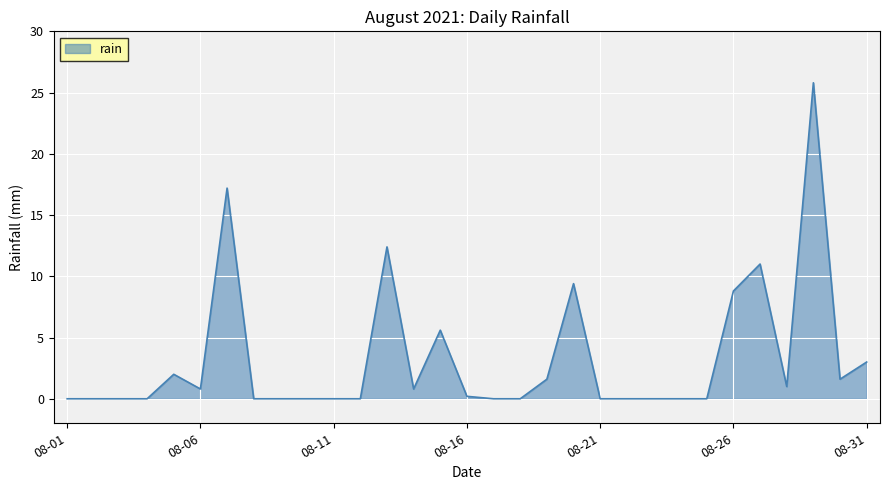

What is the maximum value shown in the chart?

25.8